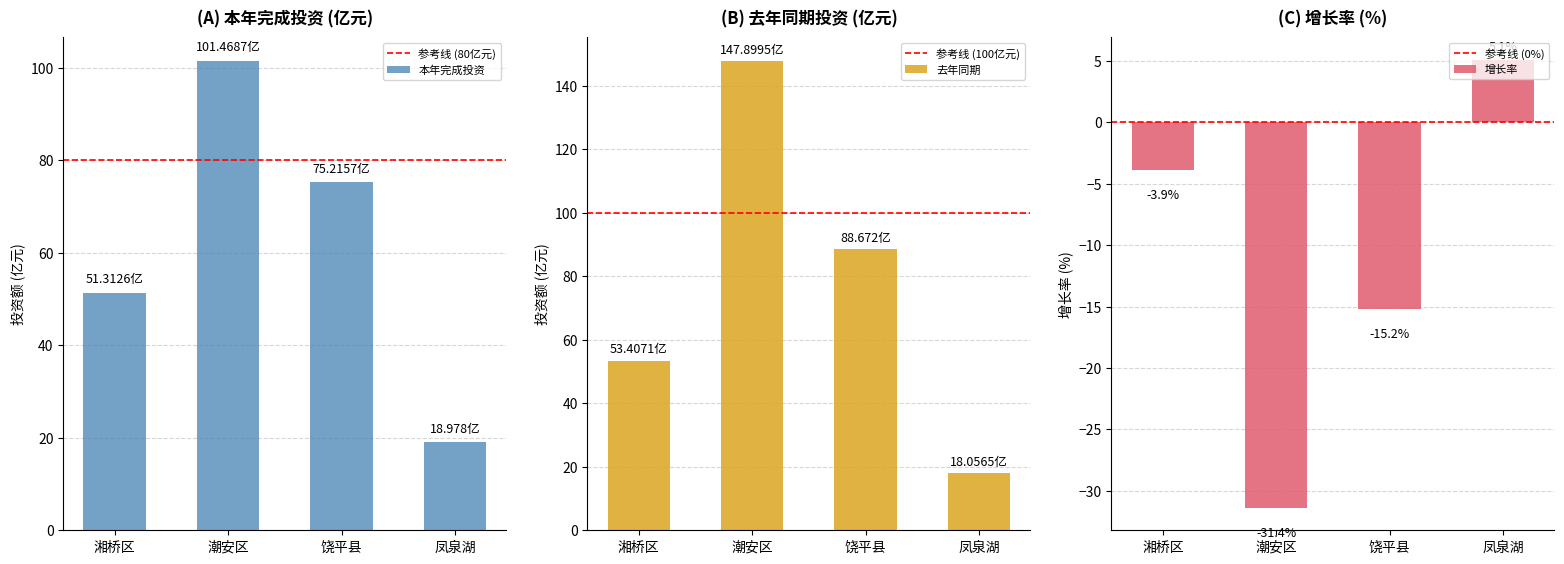

How many data points in 本年完成投资 are above 75?

2